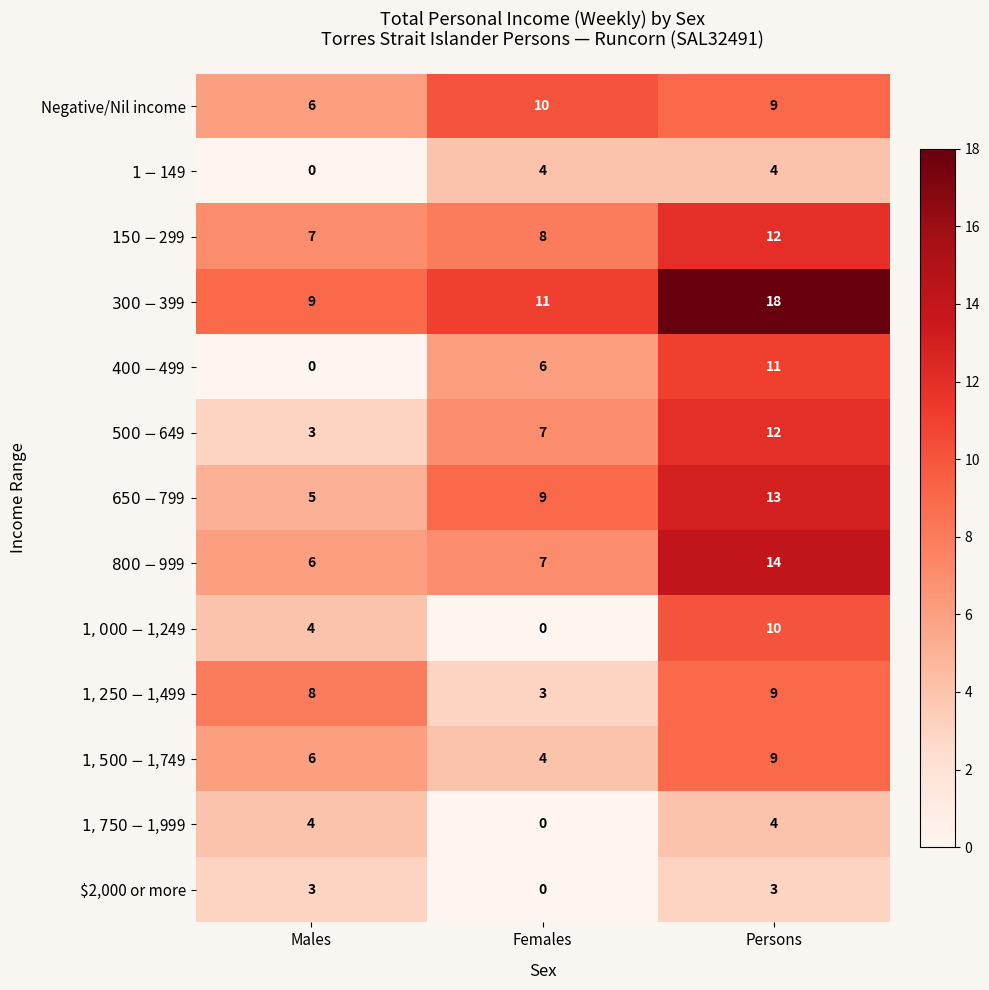

What is the difference between the highest and lowest values at Males?

9